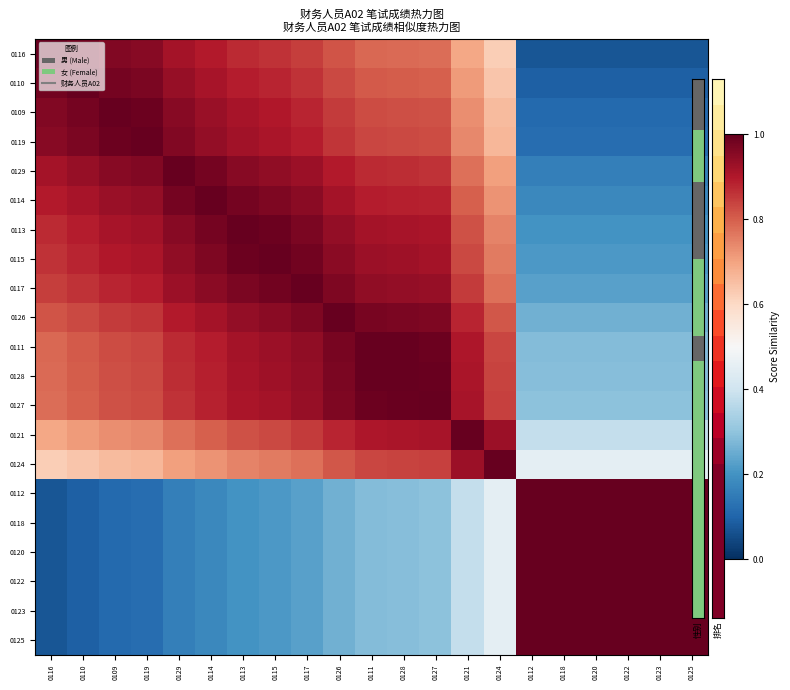

How many distinct data groups are displayed?

21